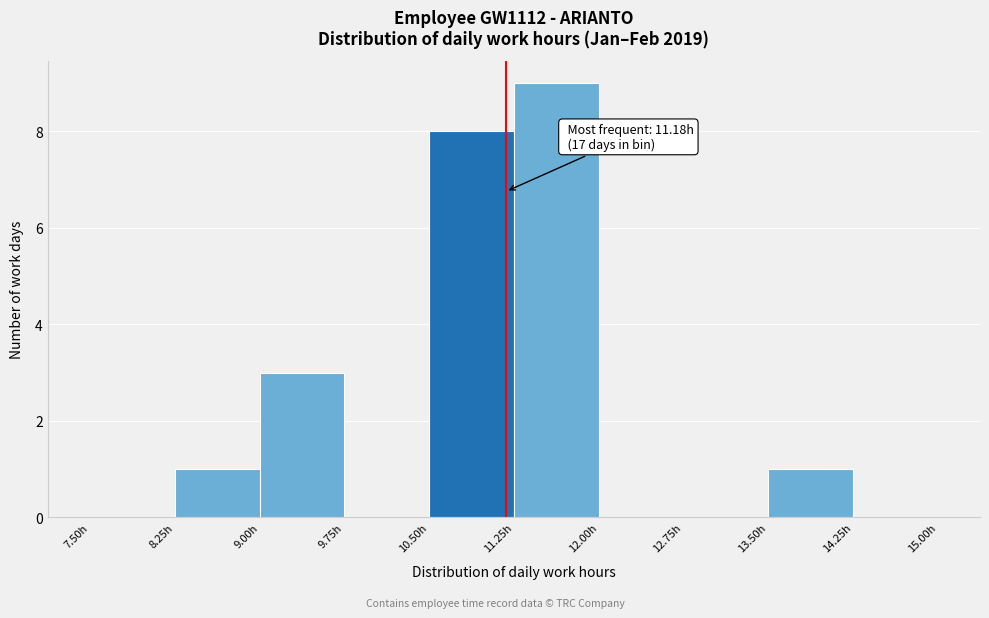

Which range on the x-axis has the tallest bar?

11.25 to 12.00